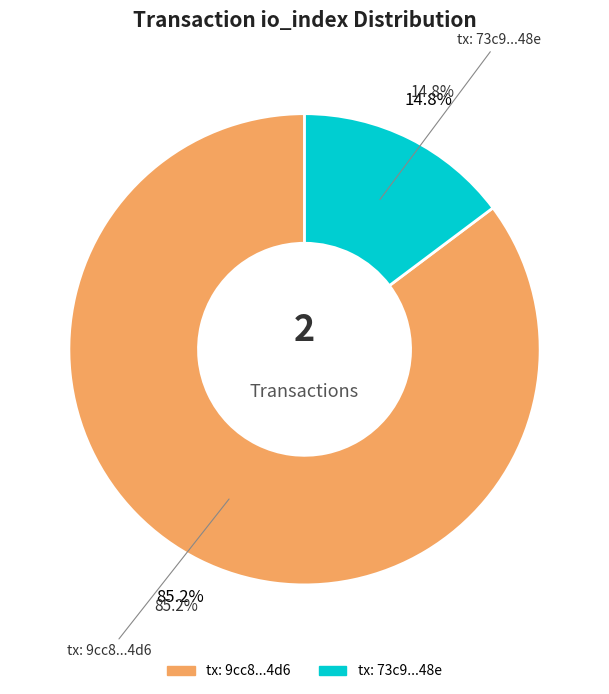

What is the ratio of the value at 1 to the value at values_io_index?

0.2